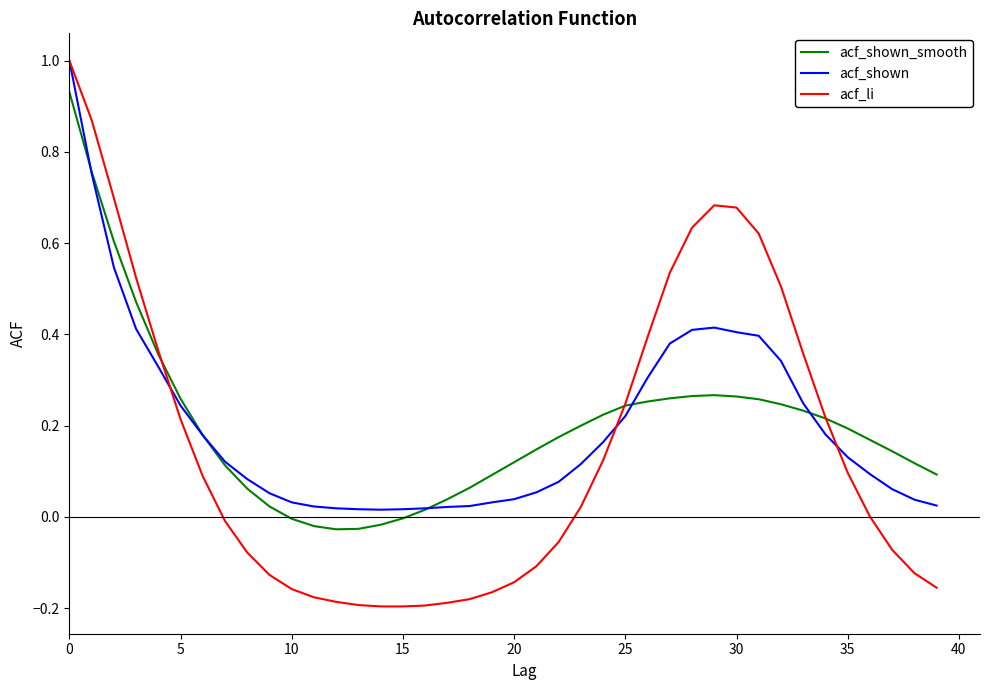

Which series has the widest spread of values?

acf_li